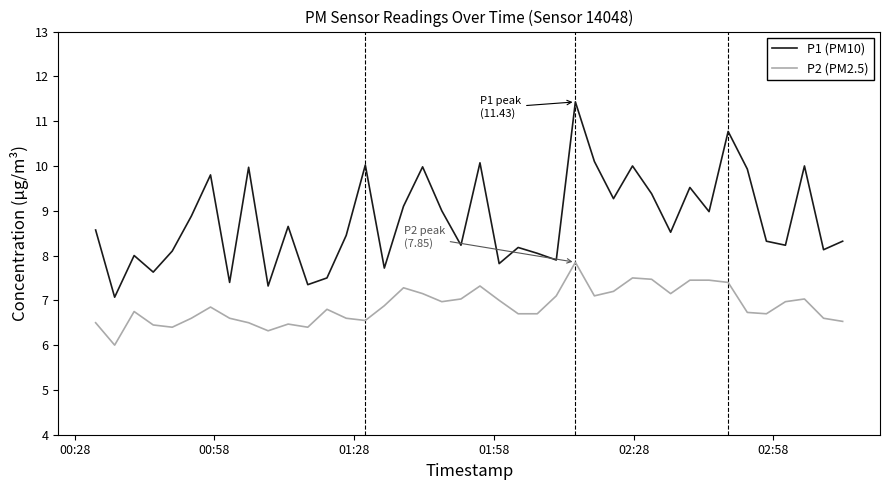

Is this an area chart (filled region under the line)?

No